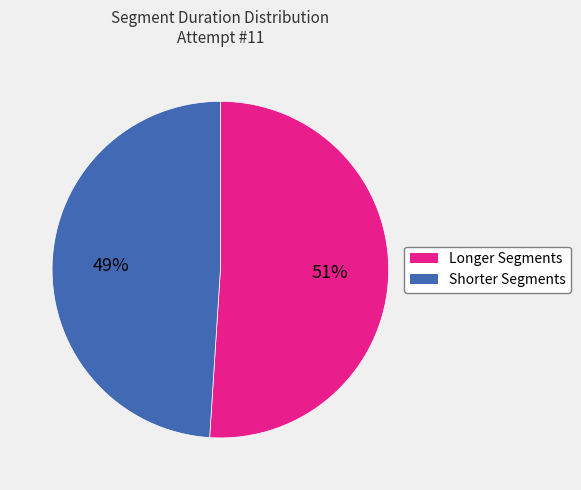

Is there a majority slice in this chart?

Yes